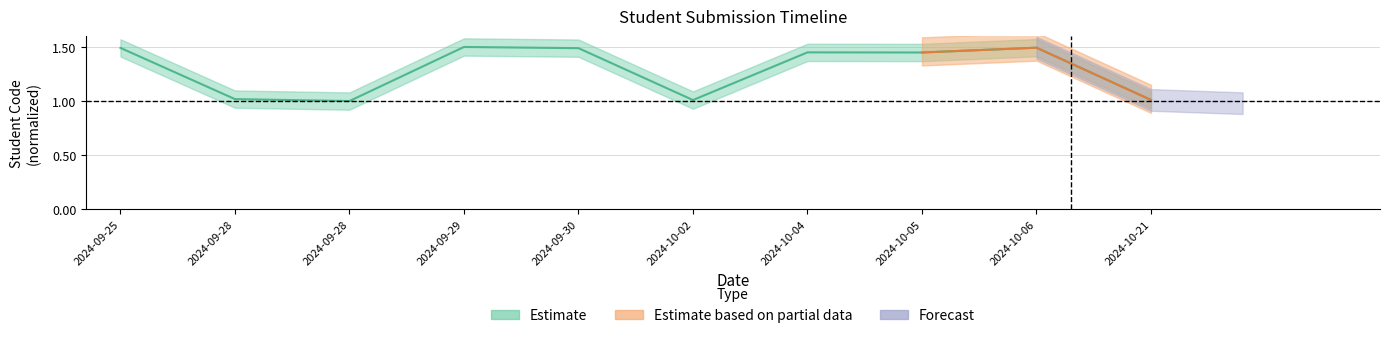

Which category has the highest value across all series?

2024-09-29